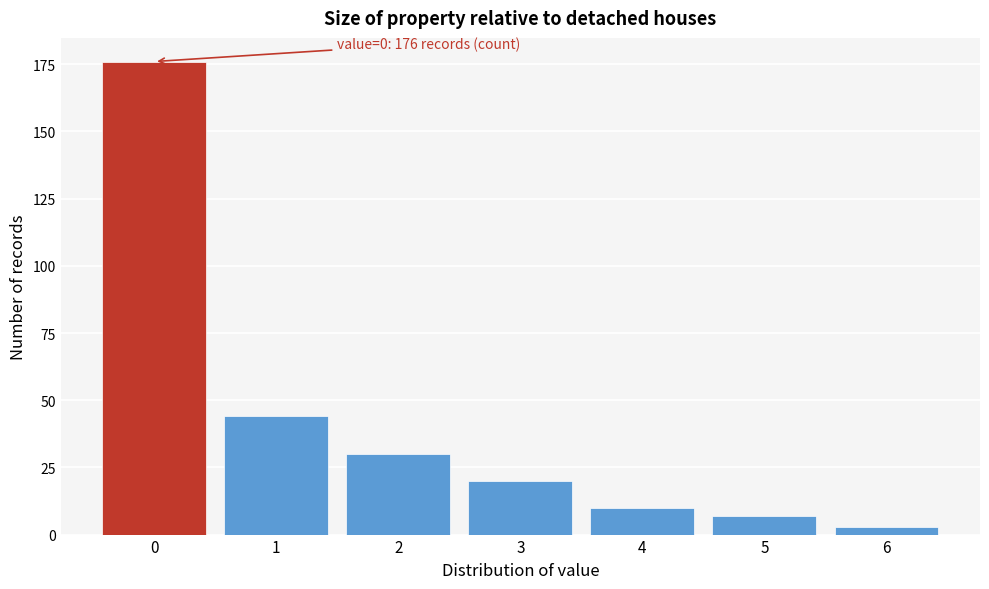

Reading left to right, list all the values displayed in this chart.

176	44	30	20	10	7	3